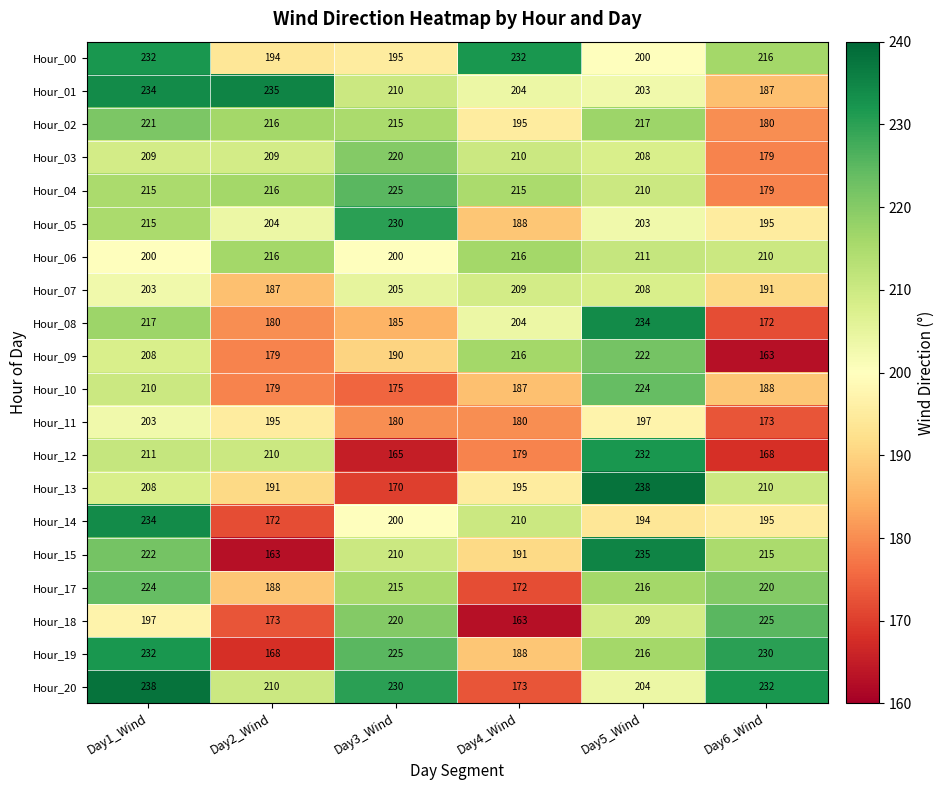

Where is Hour_09 nearest to the value 192?

Day3_Wind